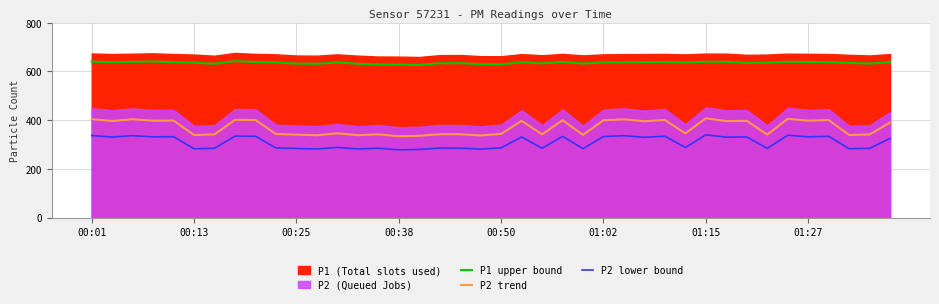

What is the maximum value for P2 lower bound?

339.6